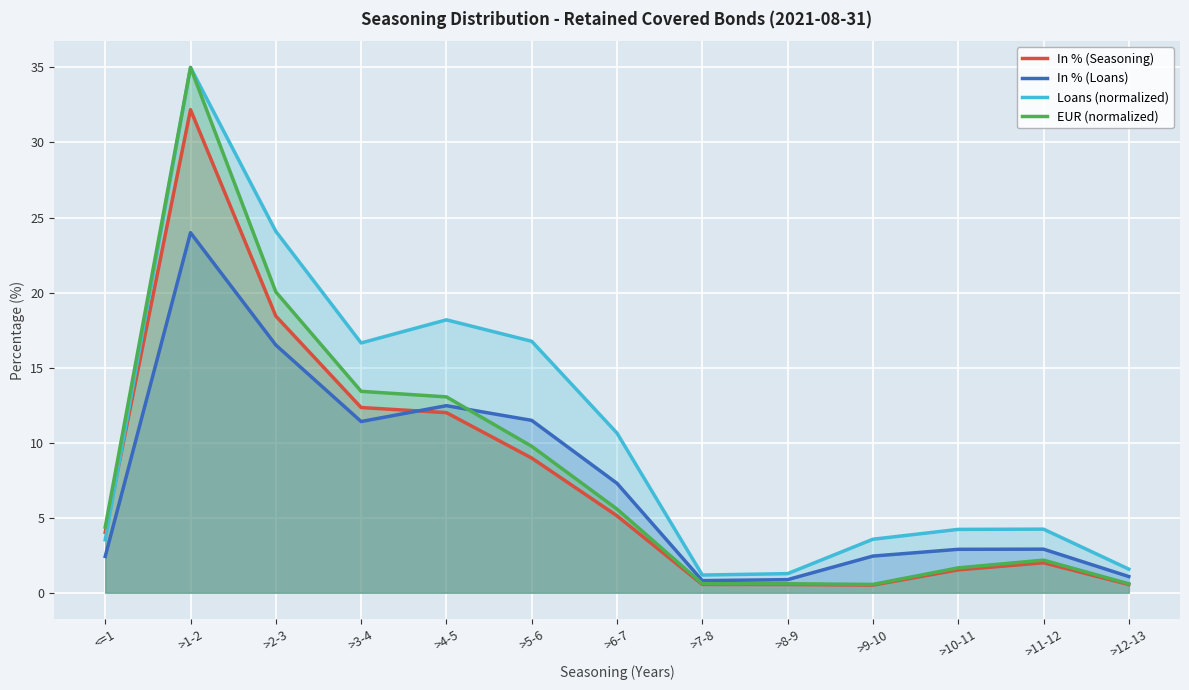

Between >5-6 and >11-12, which series saw the biggest shift?

Loans (normalized)